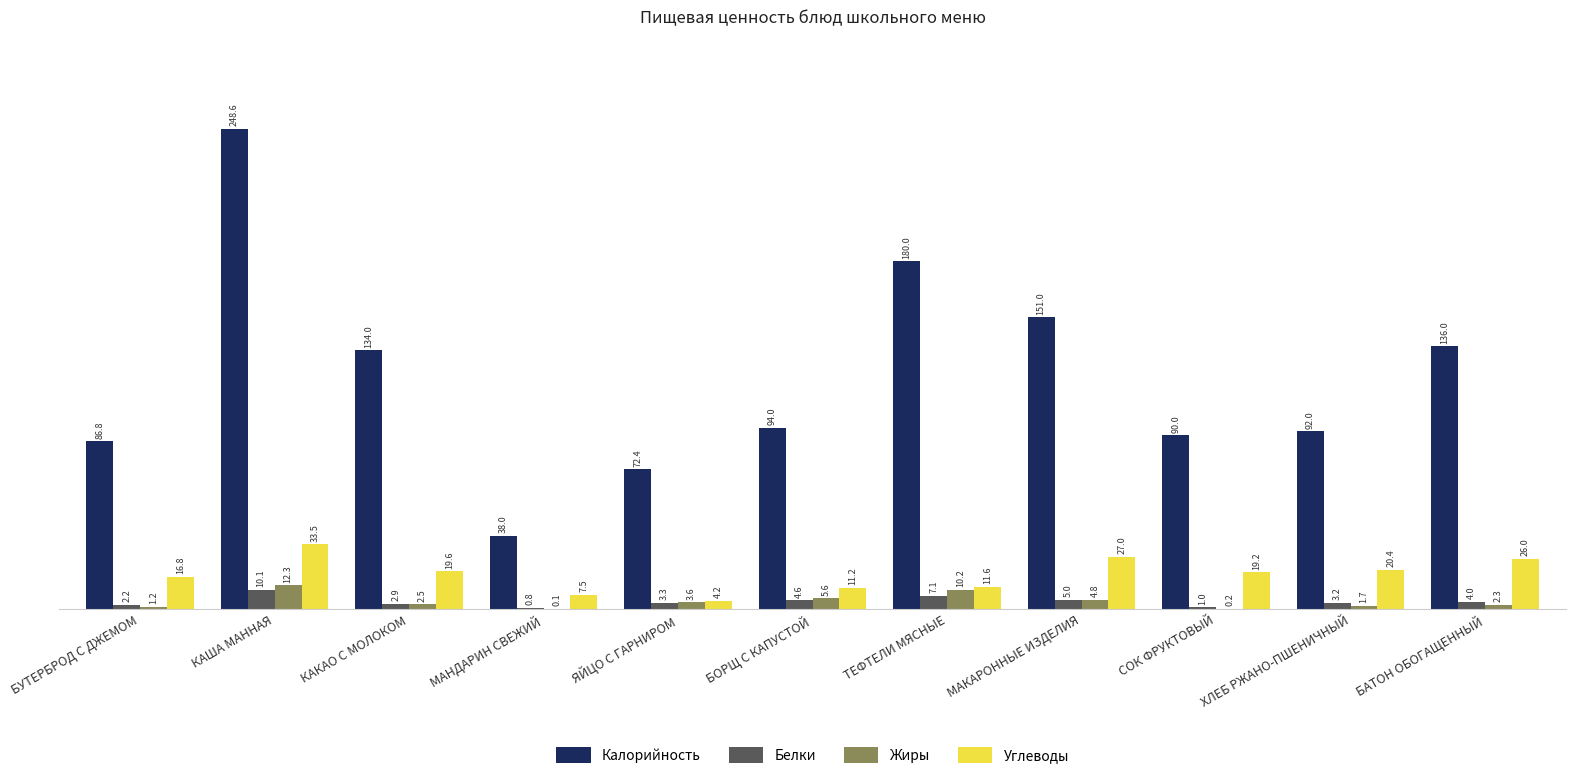

What is the highest value of the Белки series?

10.1